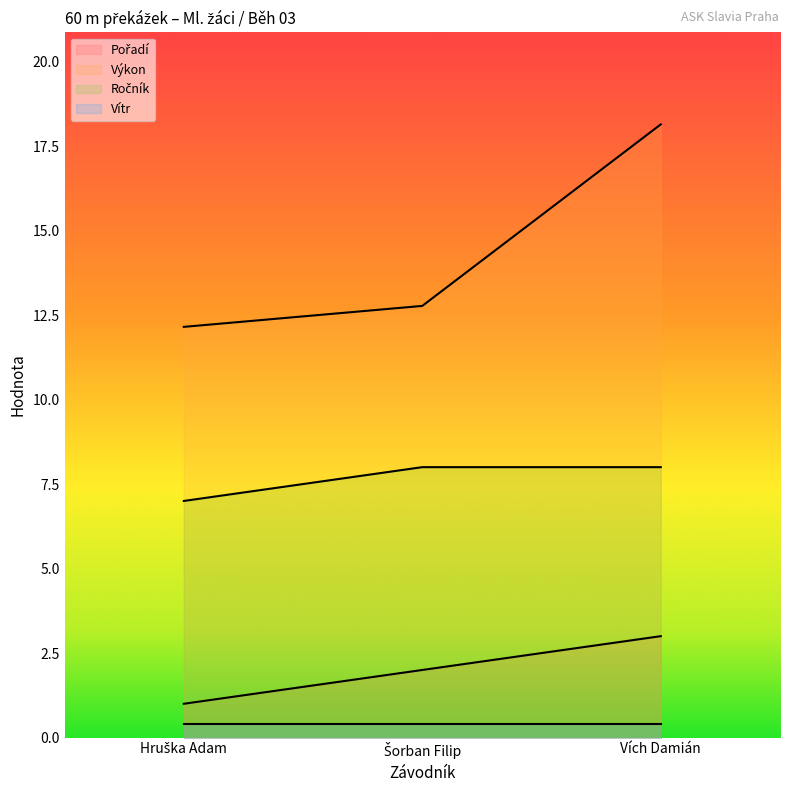

Is it true that Výkon equals 10.5 at Vích Damián?

False